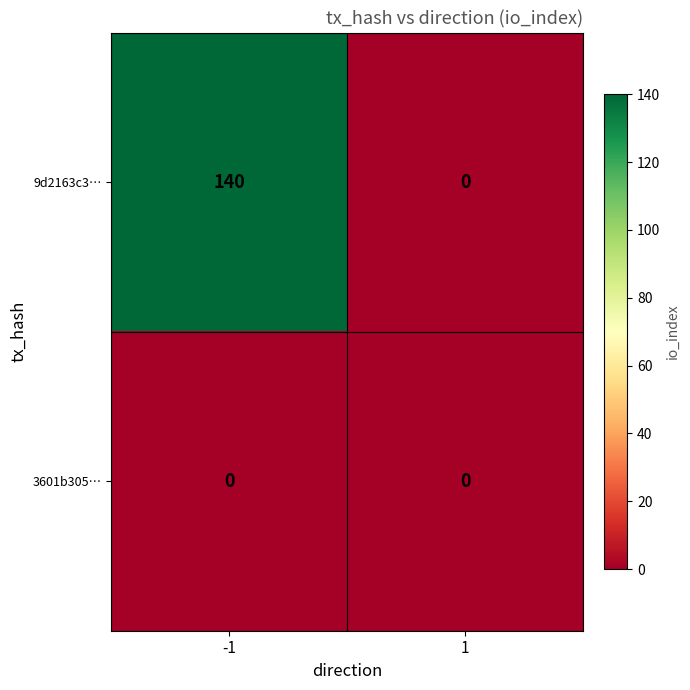

List the series in order of their peak value, lowest first.

3601b305…, 9d2163c3…